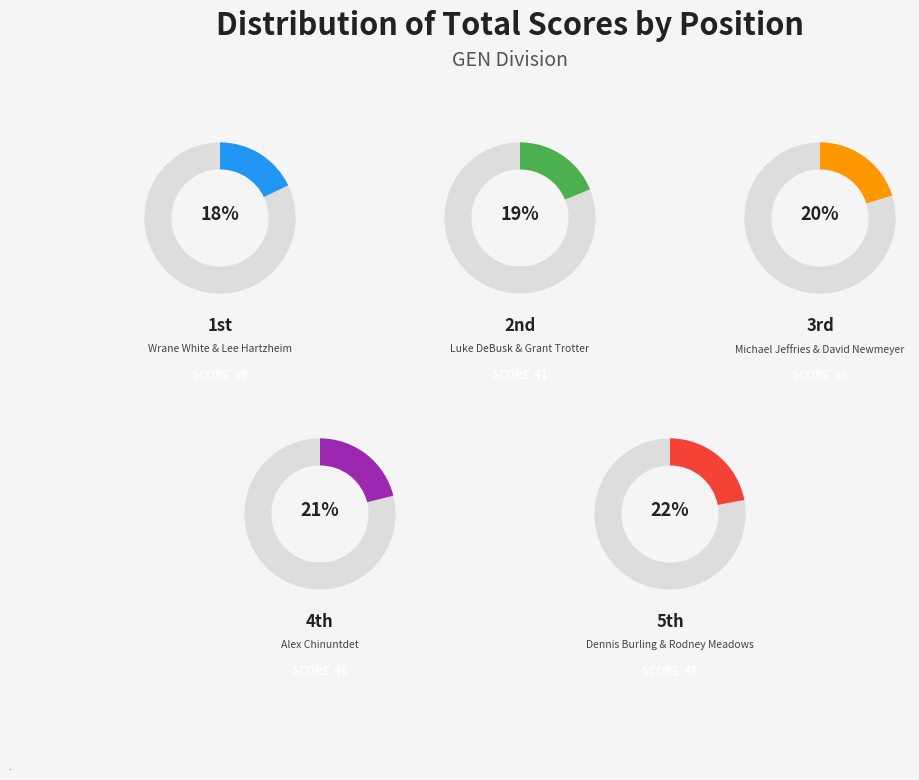

To the nearest percent, what is the difference between the largest and smallest slice percentages?

4%